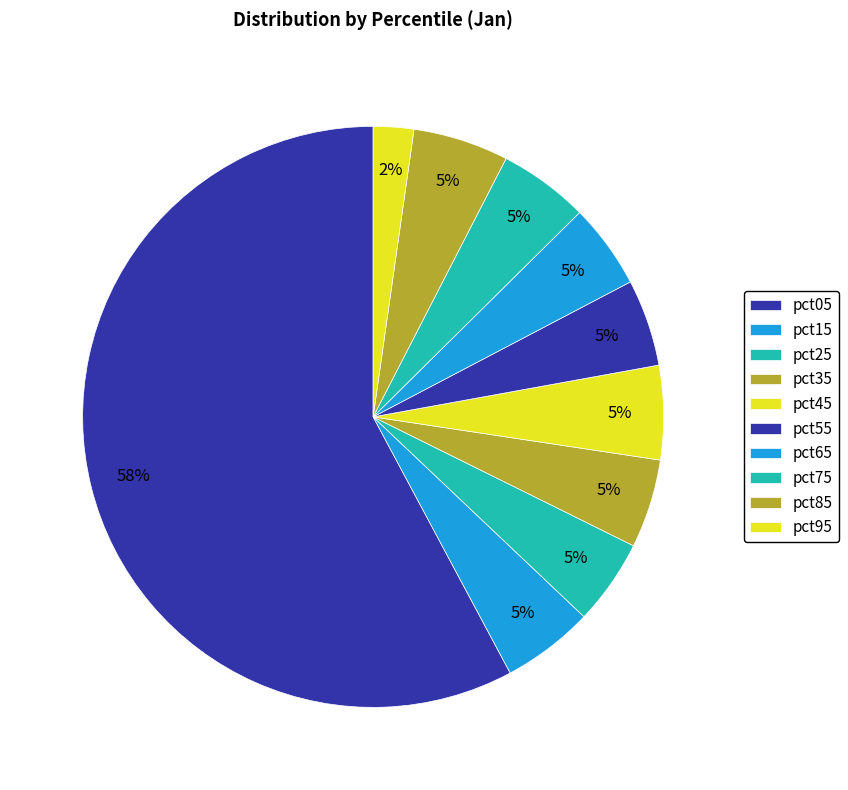

Which slice represents more than half of the pie?

pct05